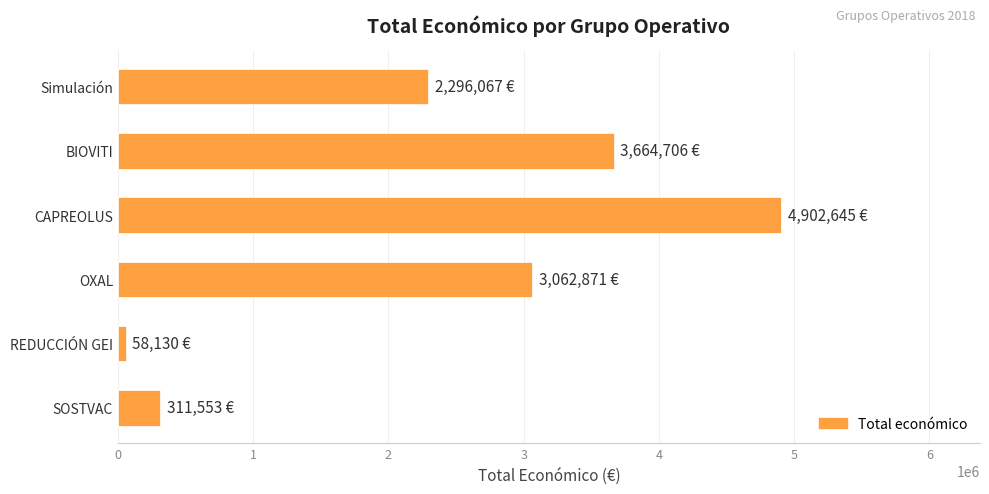

The chart shows a value of 4902645 at CAPREOLUS. True or false?

True